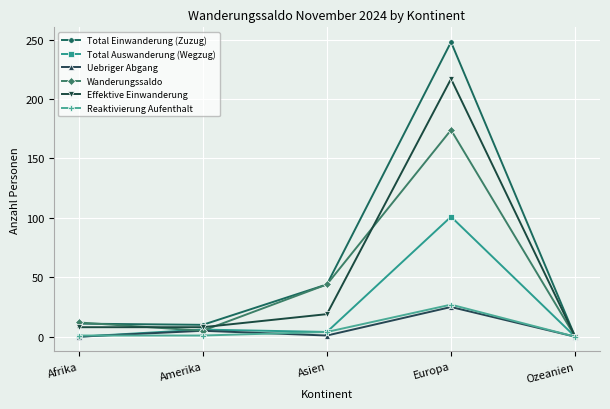

How many interior local peaks does the Total Einwanderung (Zuzug) series have?

1